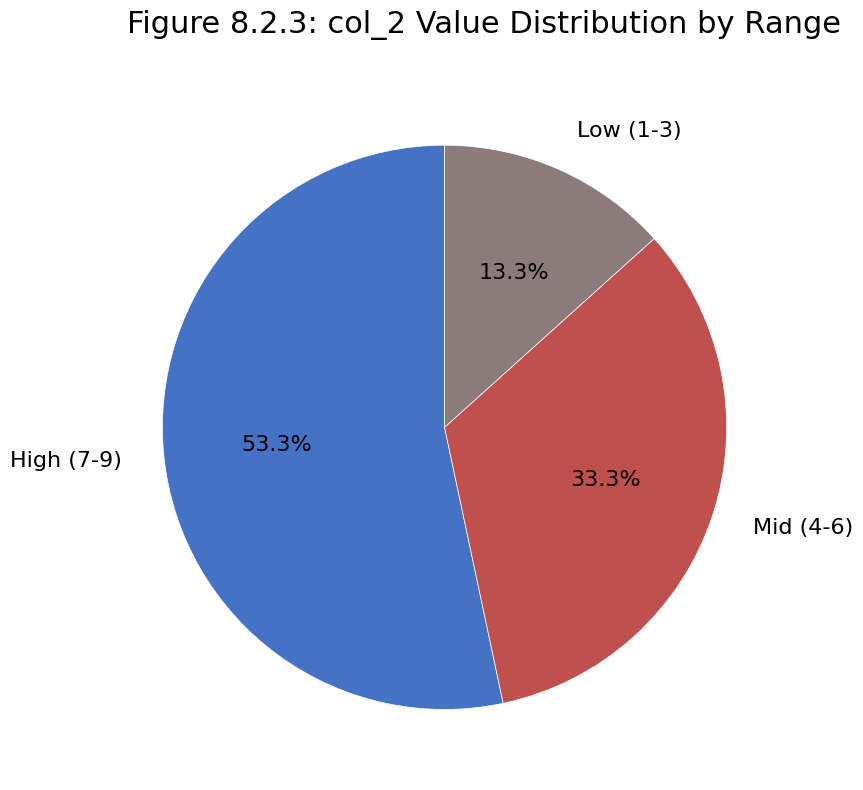

Count the number of slices in the pie.

3